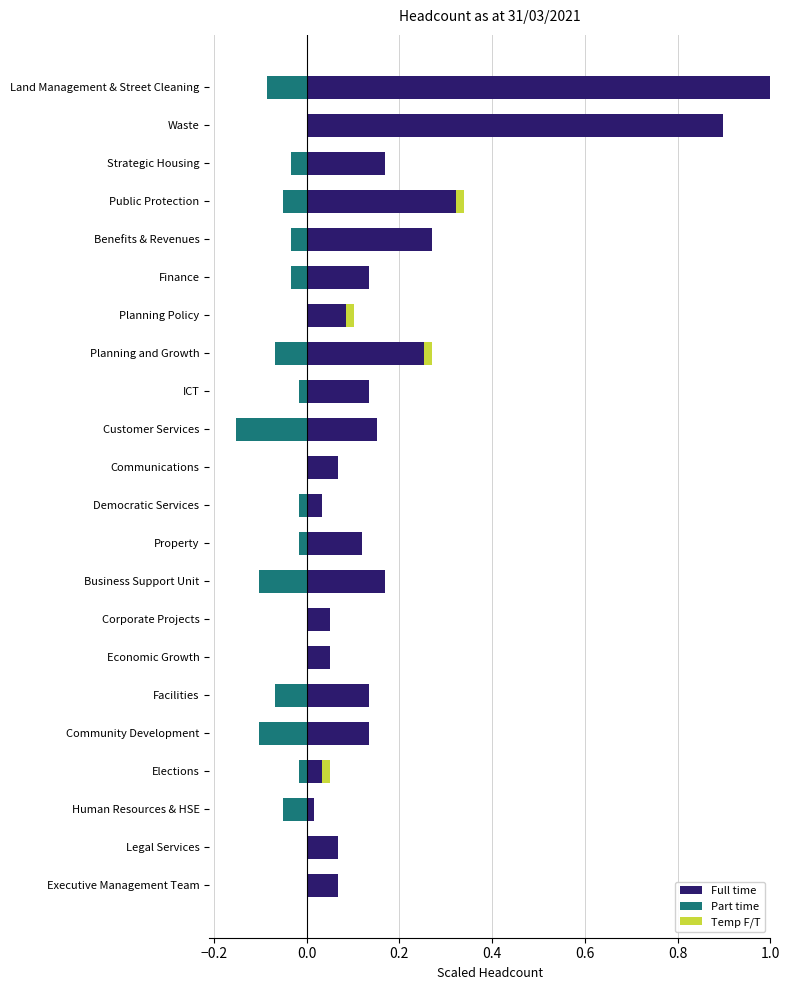

What position from the left is Planning and Growth?

15